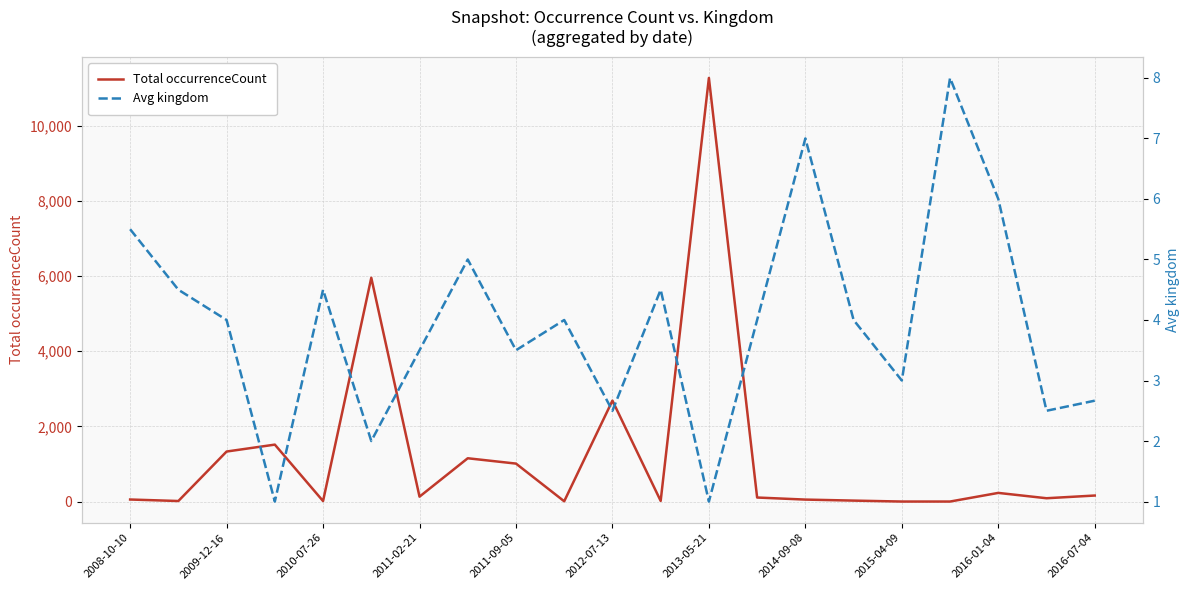

At which label does Total occurrenceCount reach its peak?

2013-05-21